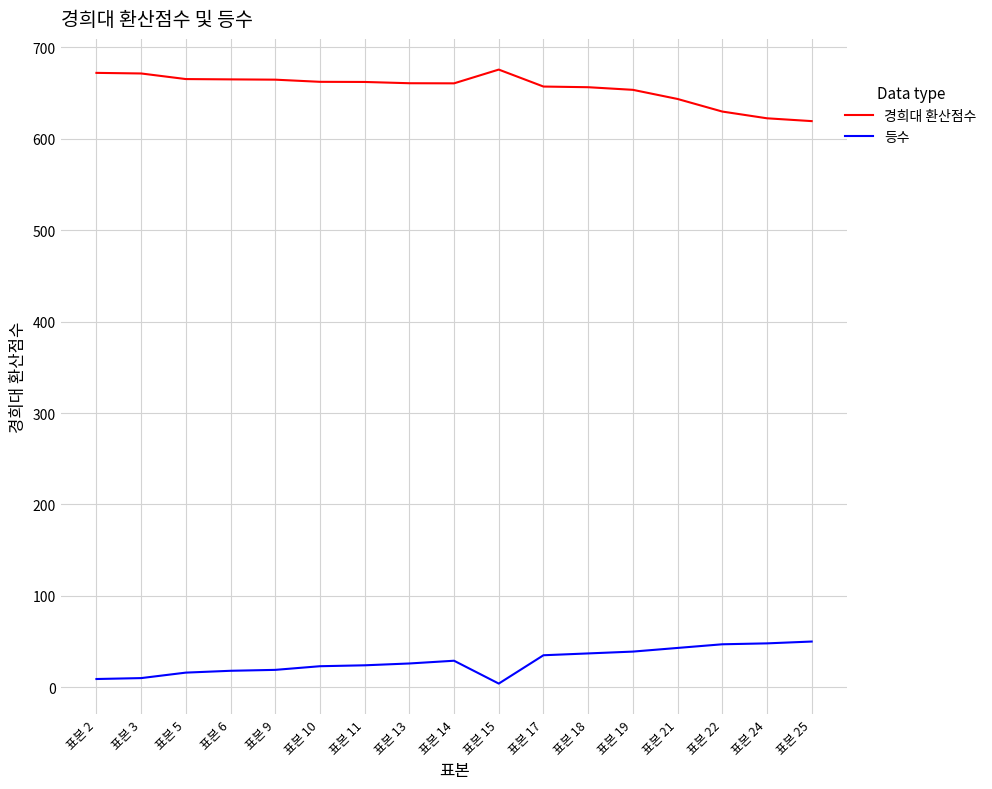

Which series changed the most between 표본 5 and 표본 18?

등수